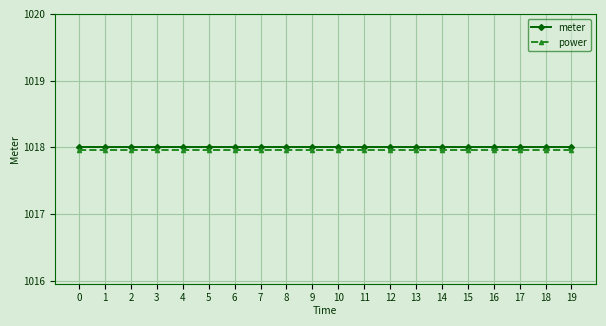

Reading left to right, transcribe all the data shown in this chart.

meter: 0=1018.0	1=1018.0	2=1018.0	3=1018.0	4=1018.0	5=1018.0	6=1018.0	7=1018.0	8=1018.0	9=1018.0	10=1018.0	11=1018.0	12=1018.0	13=1018.0	14=1018.0	15=1018.0	16=1018.0	17=1018.0	18=1018.0	19=1018.0
power: 0=1018.0	1=1018.0	2=1018.0	3=1018.0	4=1018.0	5=1018.0	6=1018.0	7=1018.0	8=1018.0	9=1018.0	10=1018.0	11=1018.0	12=1018.0	13=1018.0	14=1018.0	15=1018.0	16=1018.0	17=1018.0	18=1018.0	19=1018.0